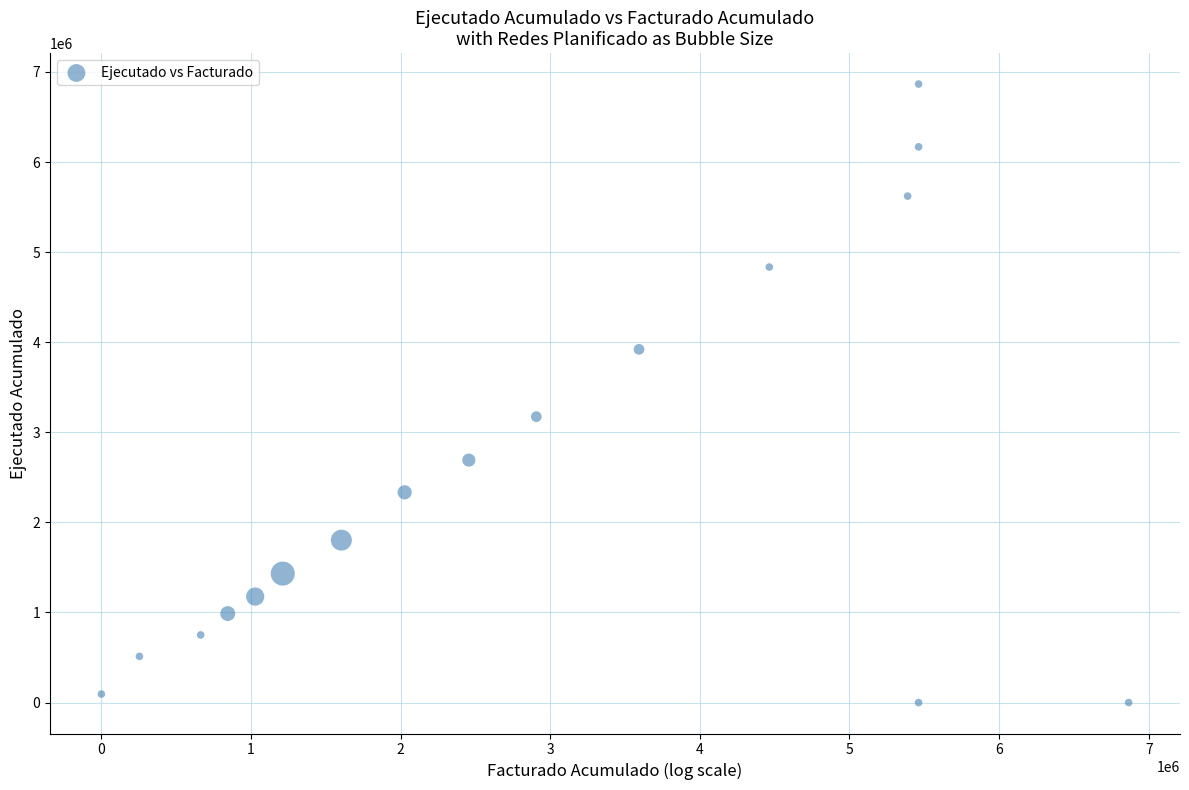

What Y value in the scatter plot is closest to 3432951?

3174067.4